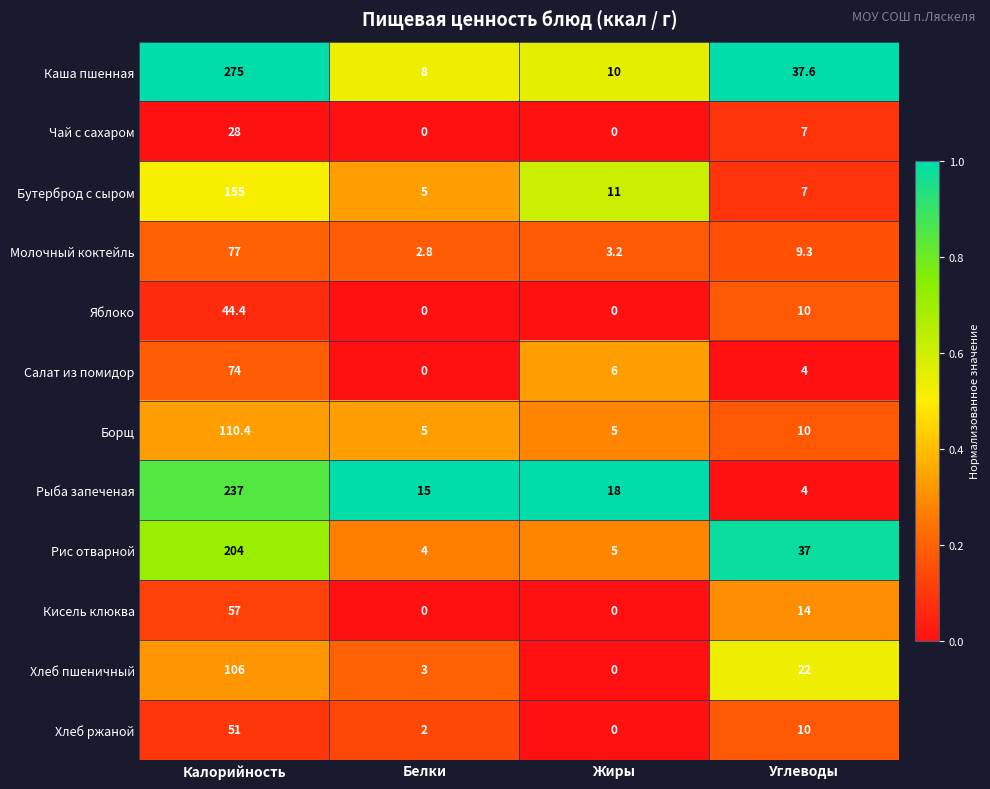

What is the total value across all series at Углеводы?

171.9